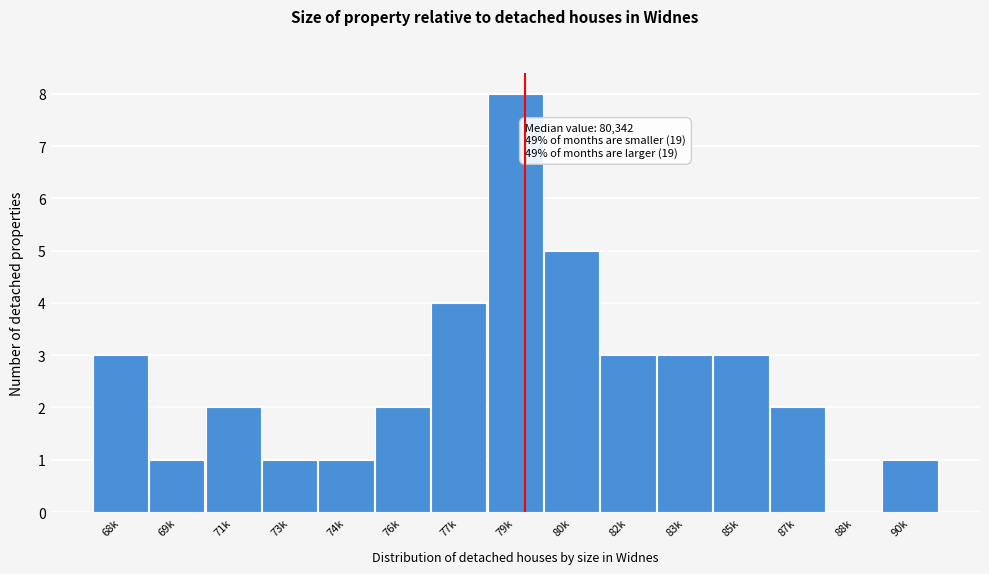

Reading right to left, transcribe all the data shown in this chart.

90k=1	88k=0	87k=2	85k=3	83k=3	82k=3	80k=5	79k=8	77k=4	76k=2	74k=1	73k=1	71k=2	69k=1	68k=3